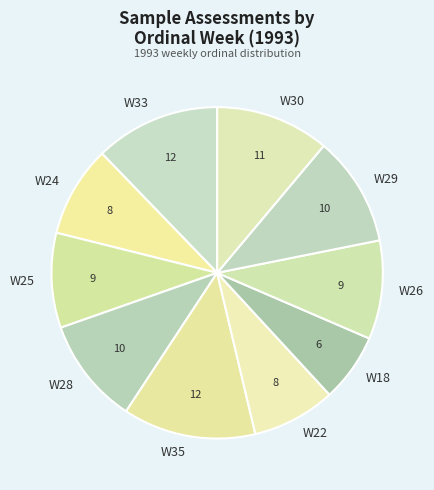

How many segments does this pie chart have?

10